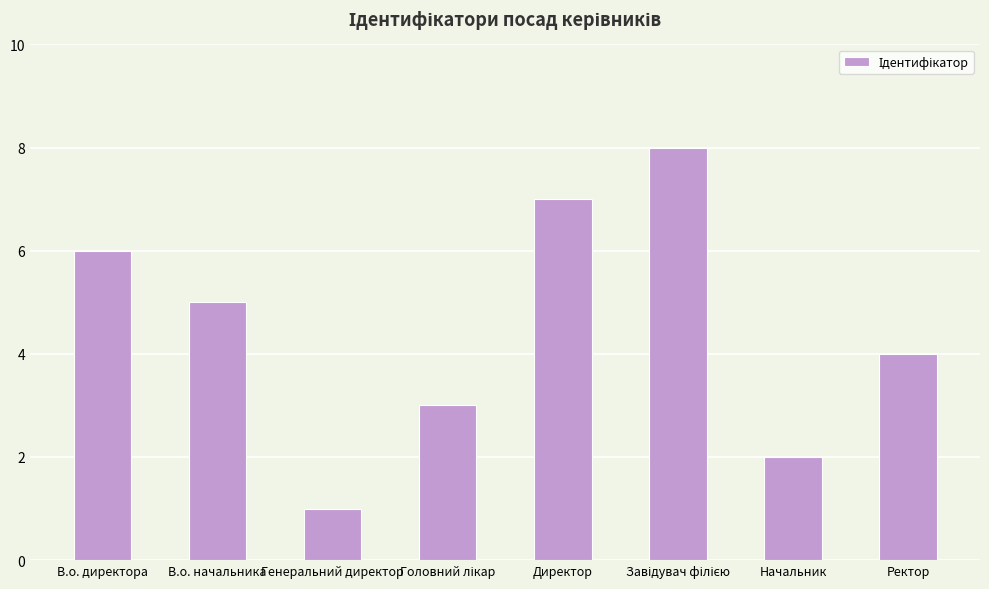

What position from the left is Генеральний директор?

3